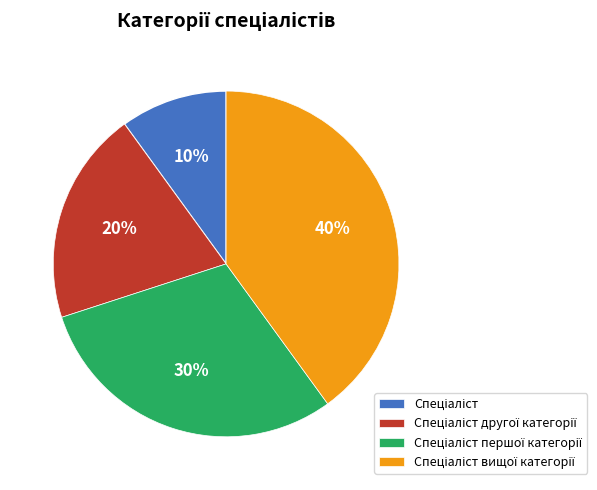

Count the number of slices in the pie.

4